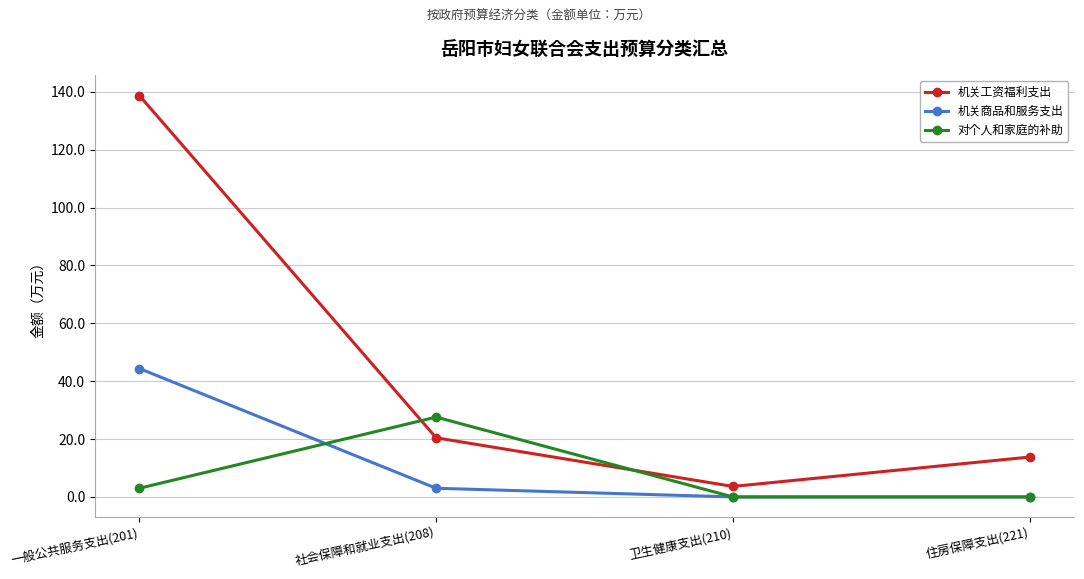

Which category has the highest value in the 机关商品和服务支出 series?

一般公共服务支出(201)